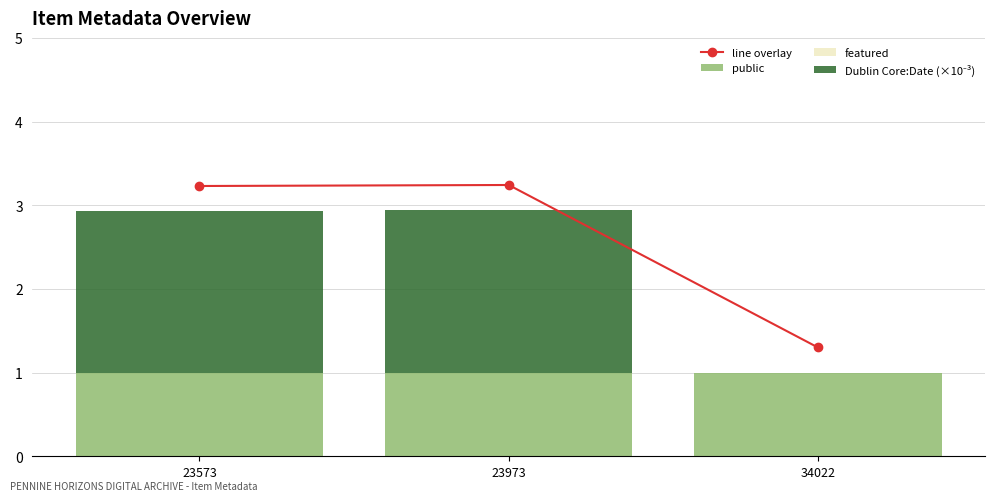

What is the sum of all public values?

3.0